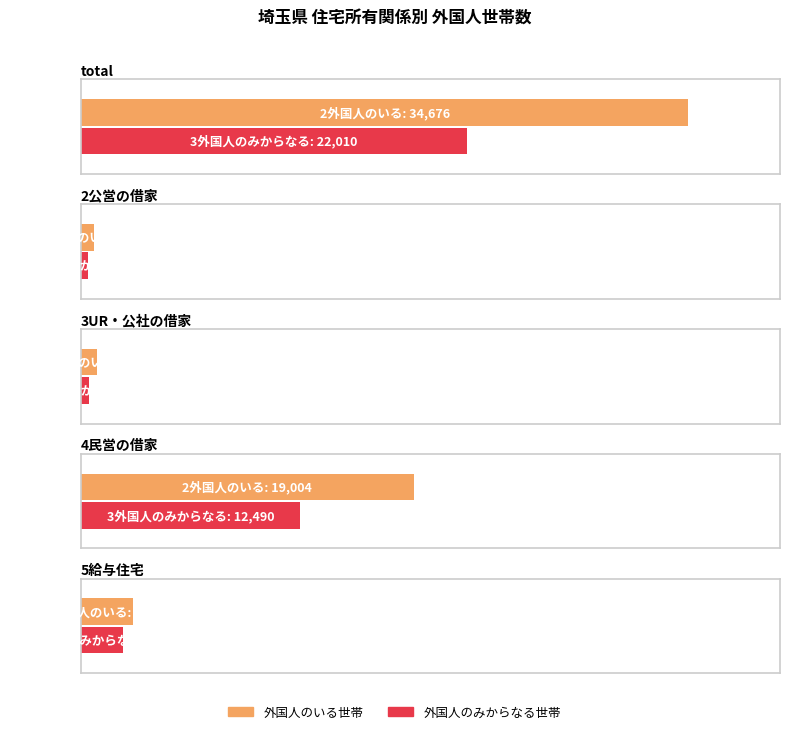

At which category is the sum across all series the highest?

total